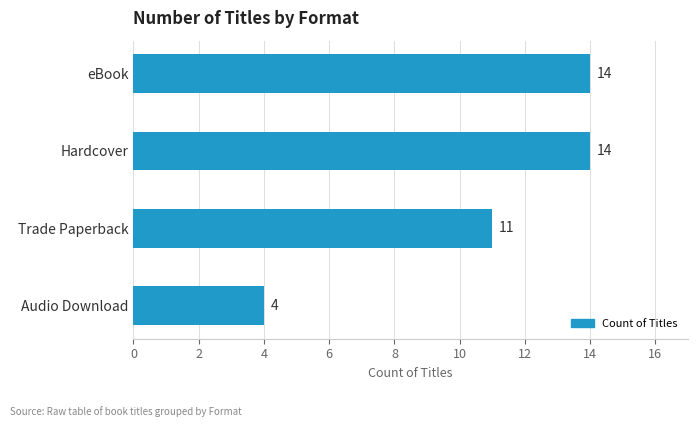

At which label is the value closest to 9?

Trade Paperback